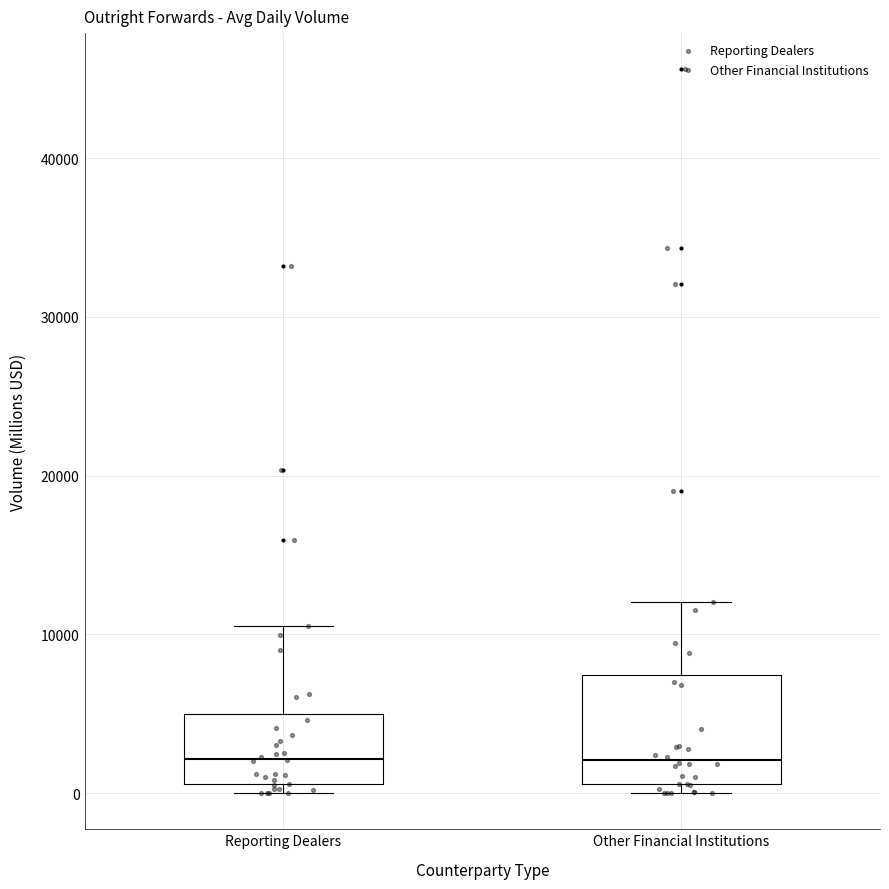

Reading left to right, read every box against the y-axis: the position of its median line, the range the box covers, and the ends of its whiskers. The values are not printed on the chart, so give them approximately, as read against the axis.

Reporting Dealers: median 2000, box 1000 to 5000, whiskers 0 to 11000
Other Financial Institutions: median 2000, box 1000 to 7000, whiskers 0 to 12000